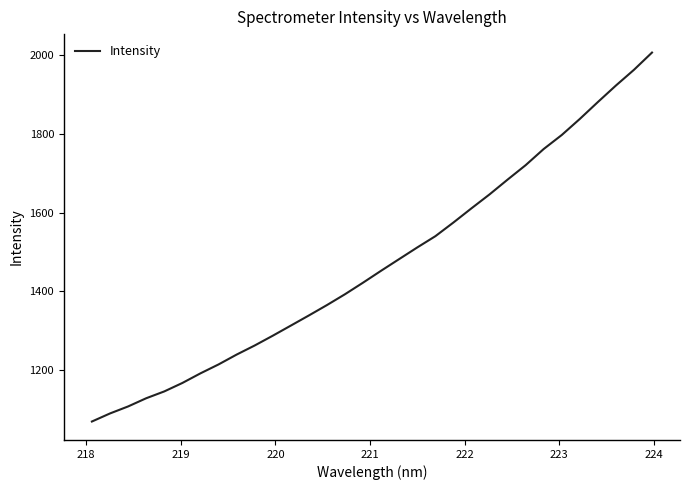

What is the minimum value shown in the chart?

1069.0